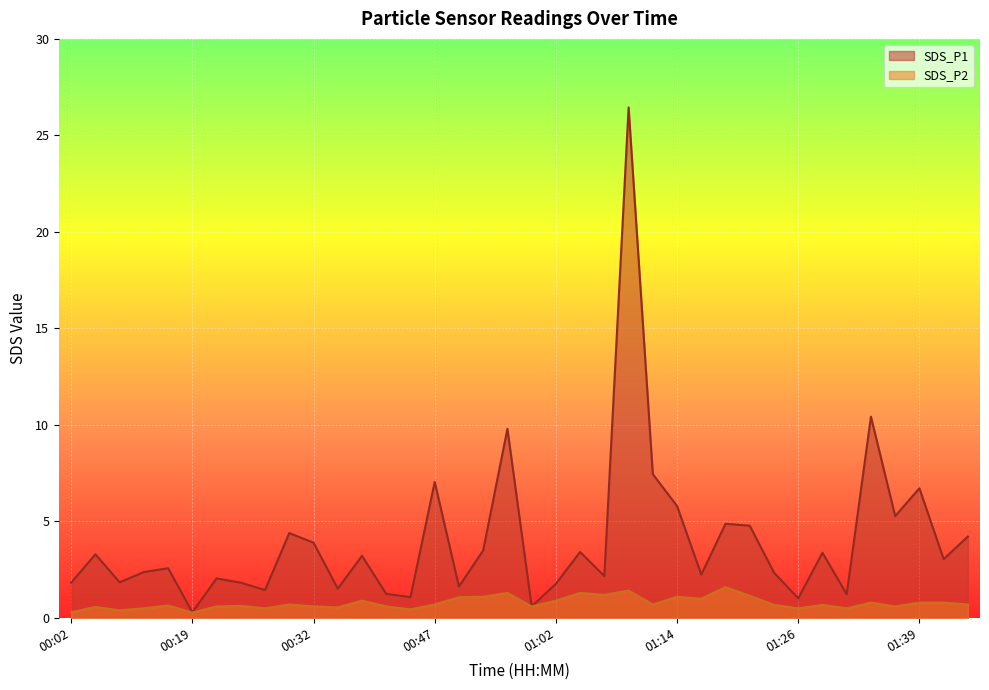

At which category does the chart reach its peak across all series?

01:09